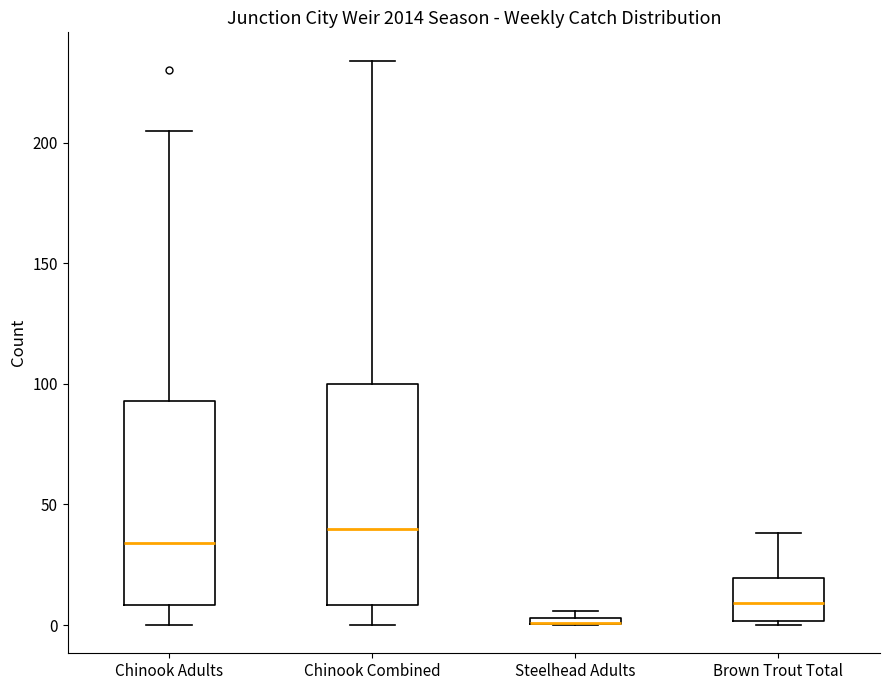

Which box is the tallest, from its lower edge to its upper edge?

Chinook Combined